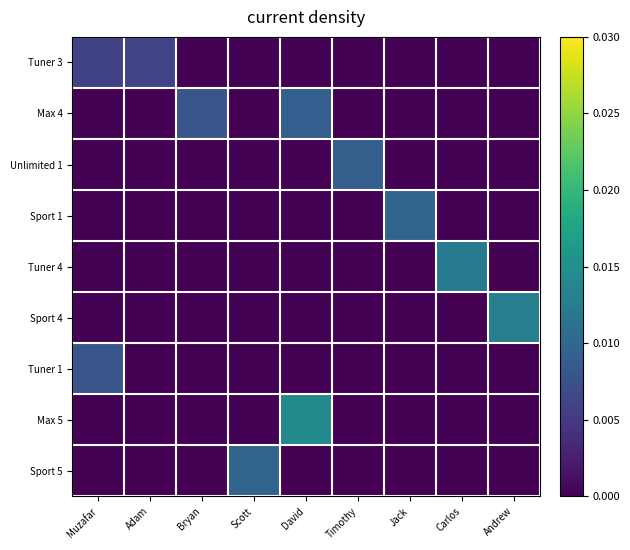

Between Jack and Andrew, which is larger?

Jack